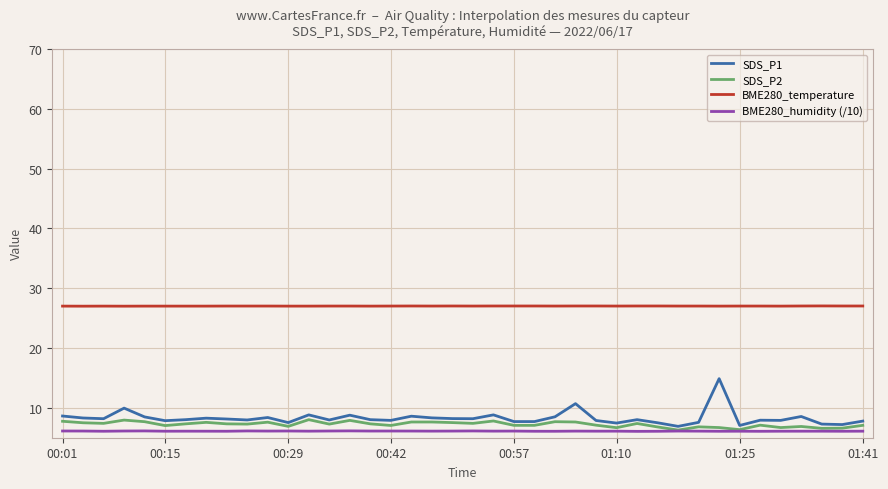

What is the maximum value shown in the chart?

27.0